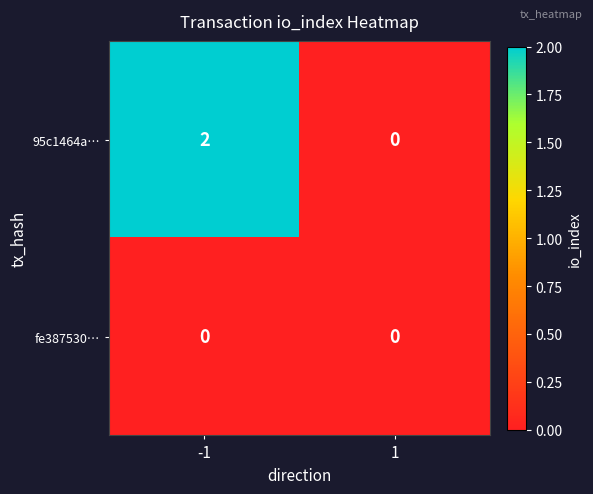

What is the spread (max minus min) of values at -1?

2